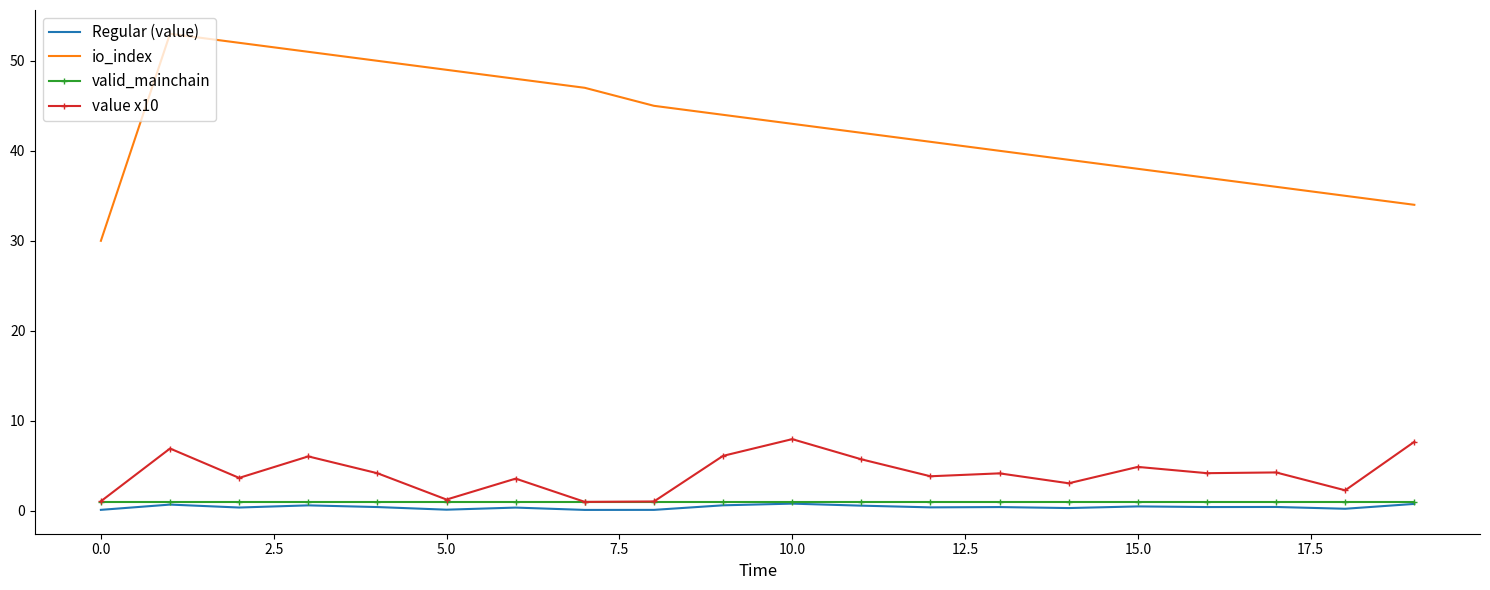

What is the maximum value shown in the chart?

53.0